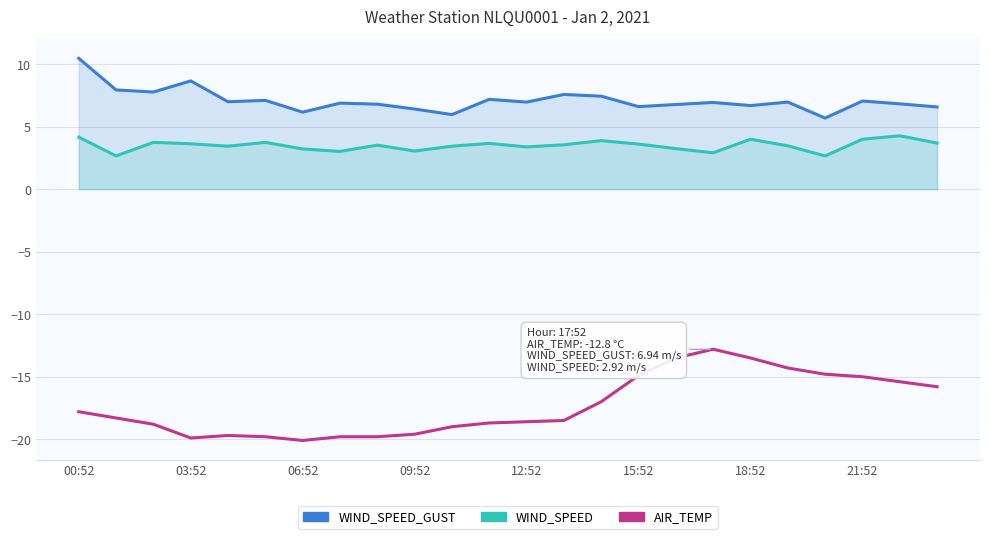

How many values in the WIND_SPEED series exceed 3?

21